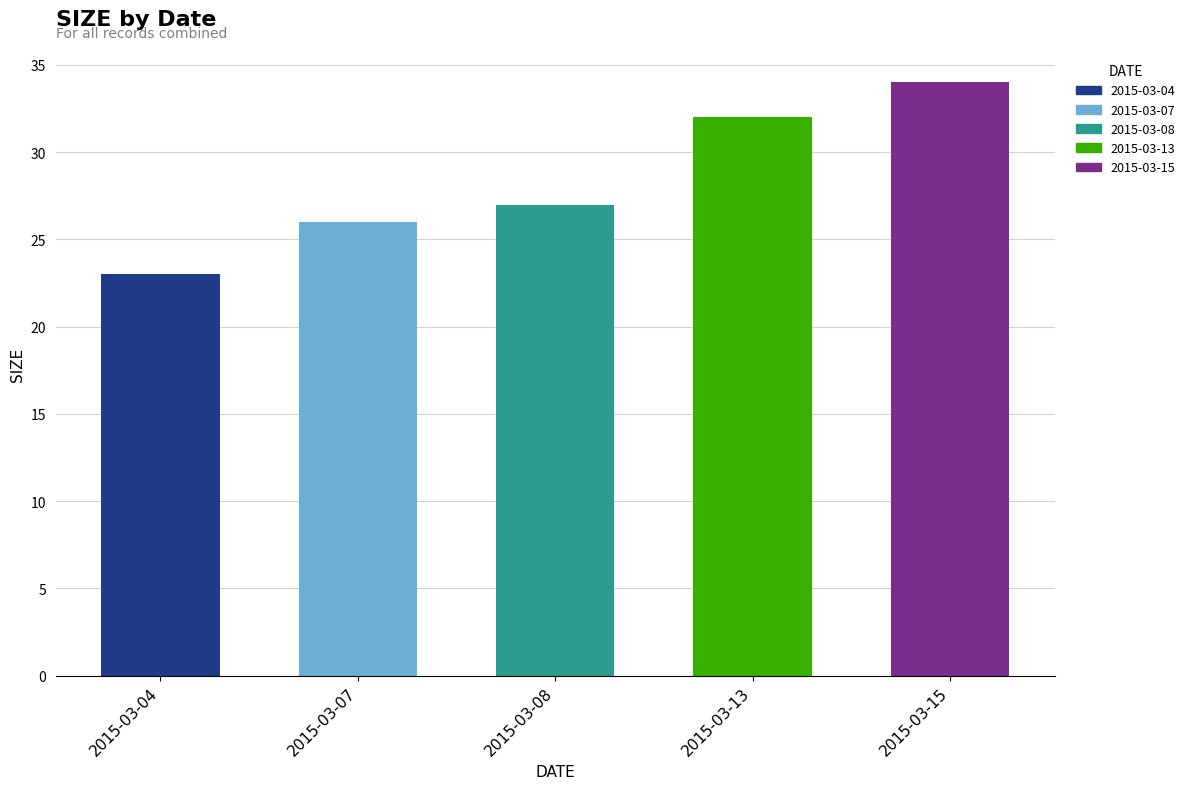

At which category does the chart reach its minimum across all series?

2015-03-04